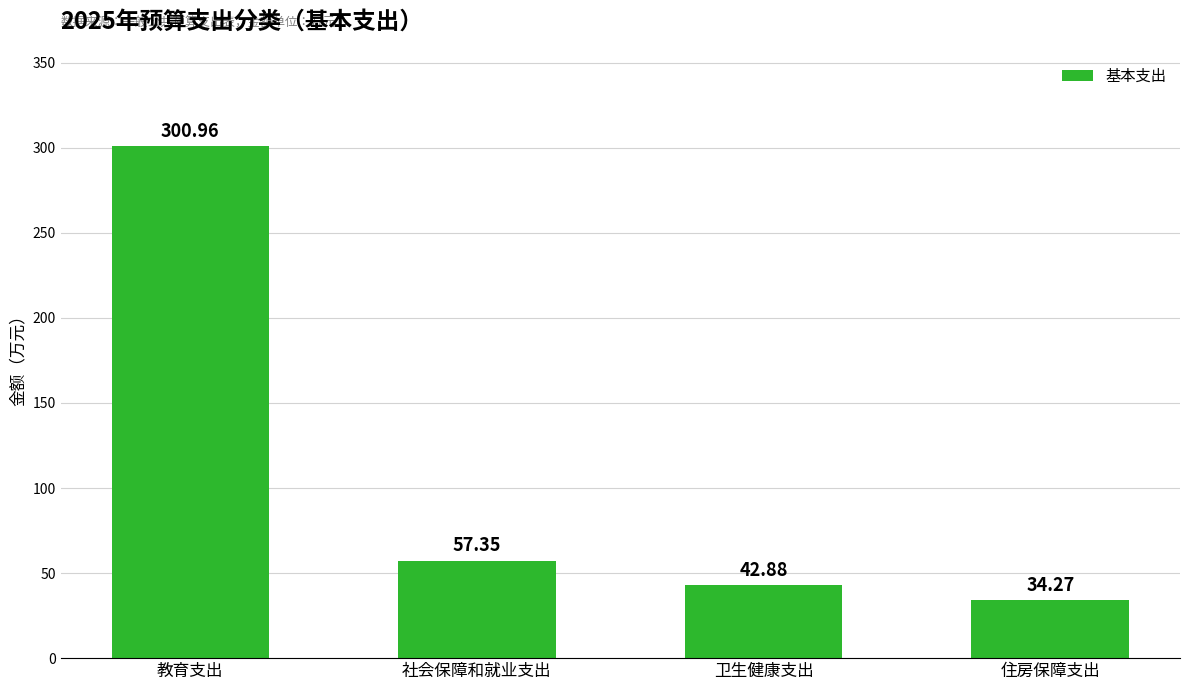

What is the label of the 4th bar from the left?

住房保障支出